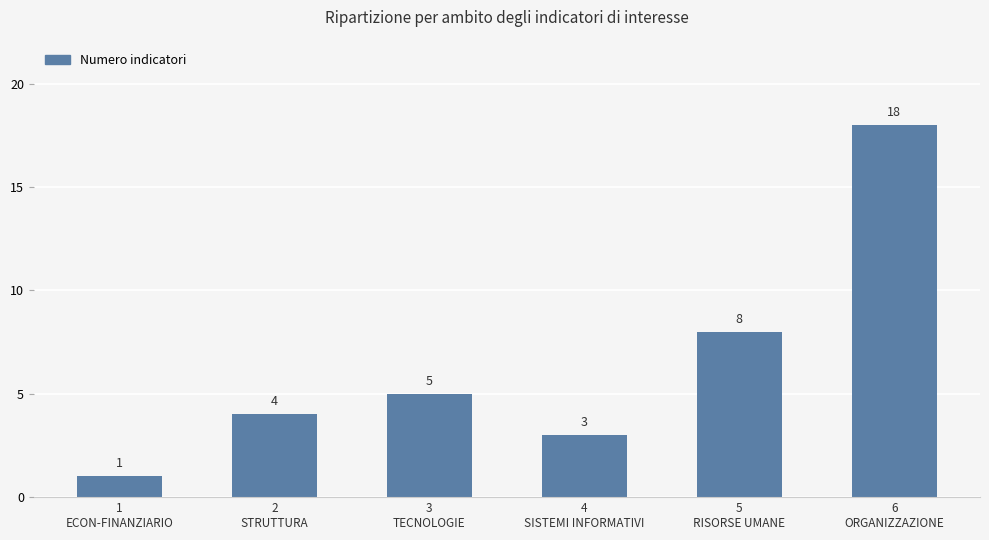

Rank the categories by value from highest to lowest.

6
ORGANIZZAZIONE, 5
RISORSE UMANE, 3
TECNOLOGIE, 2
STRUTTURA, 4
SISTEMI INFORMATIVI, 1
ECON-FINANZIARIO